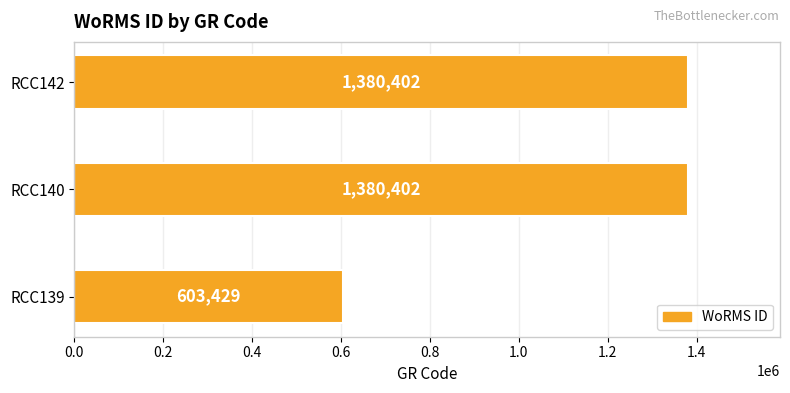

How many distinct data groups are displayed?

1